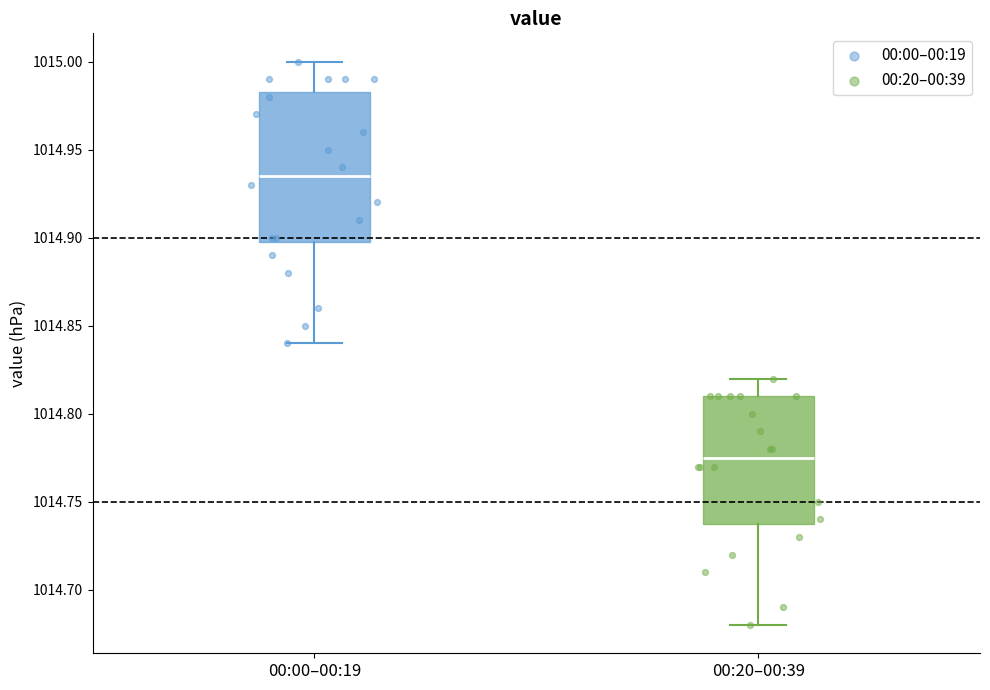

Reading left to right, read every box against the y-axis: the position of its median line, the range the box covers, and the ends of its whiskers. The values are not printed on the chart, so give them approximately, as read against the axis.

00:00–00:19: median 1014.935, box 1014.900 to 1014.985, whiskers 1014.840 to 1015.000
00:20–00:39: median 1014.775, box 1014.740 to 1014.810, whiskers 1014.680 to 1014.820